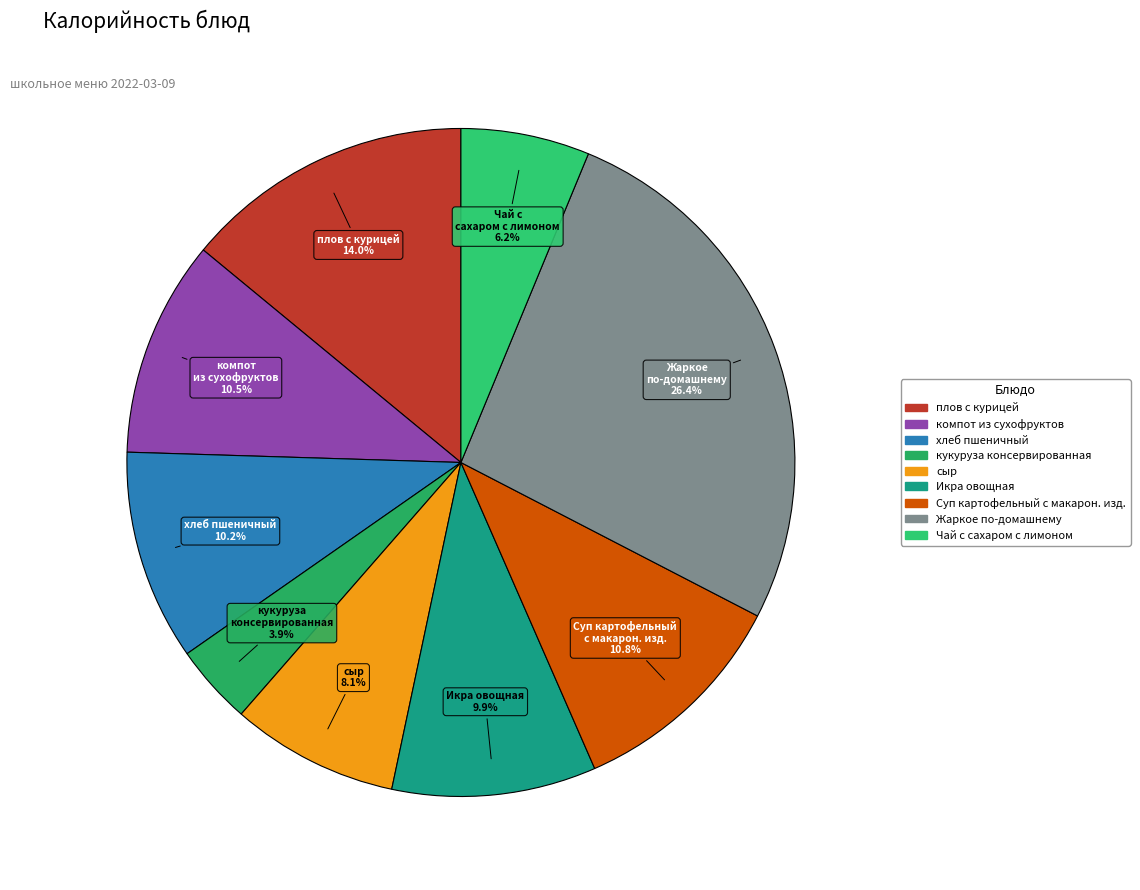

What is the largest slice in the pie chart?

Жаркое по-домашнему